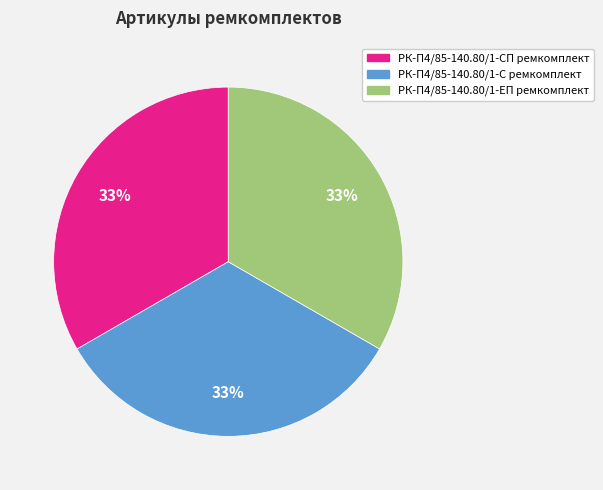

Is there a majority slice in this chart?

No